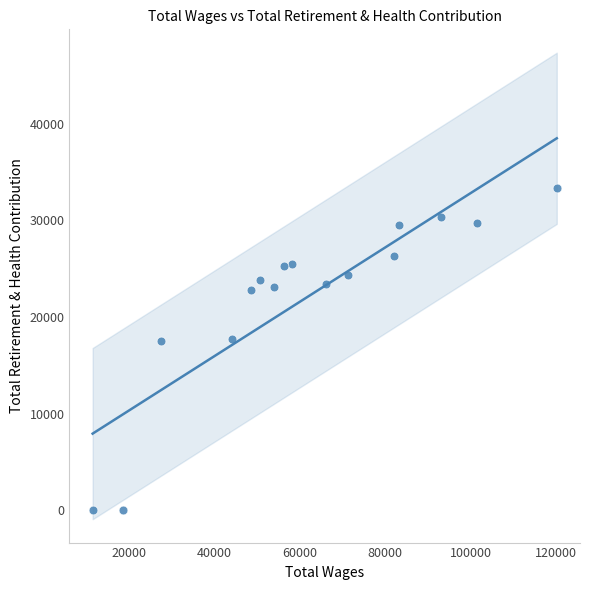

What is the range of Y values (max minus min)?

33319